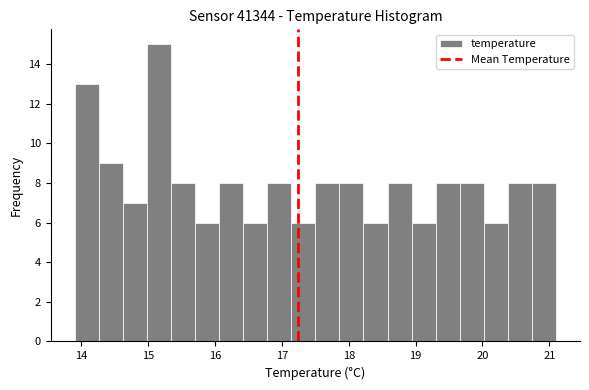

Read against the x-axis, roughly where is the centre of the tallest bar?

15.2